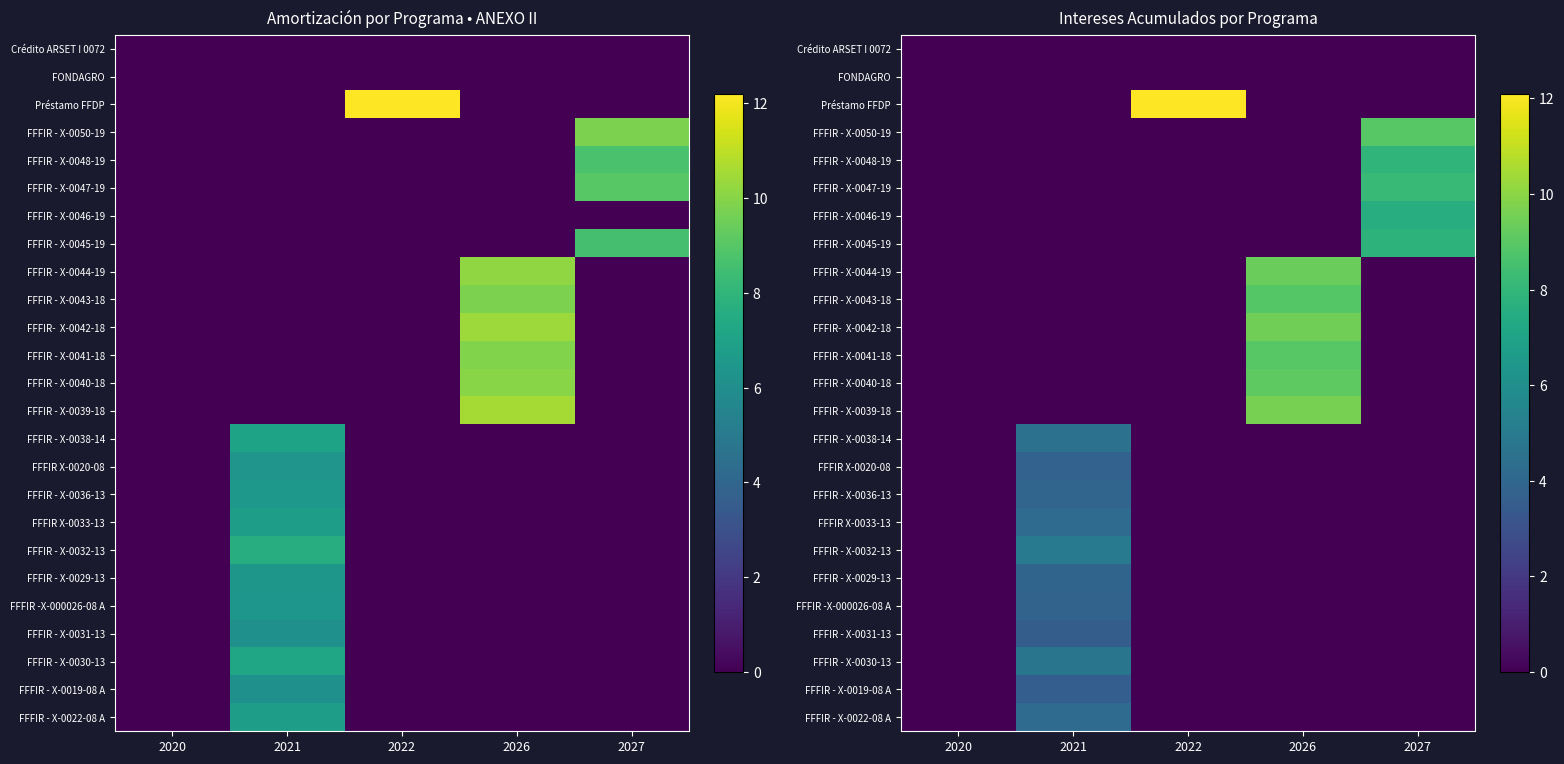

Is it true that FFFIR - X-0045-19 equals 0.0 at 2022?

True